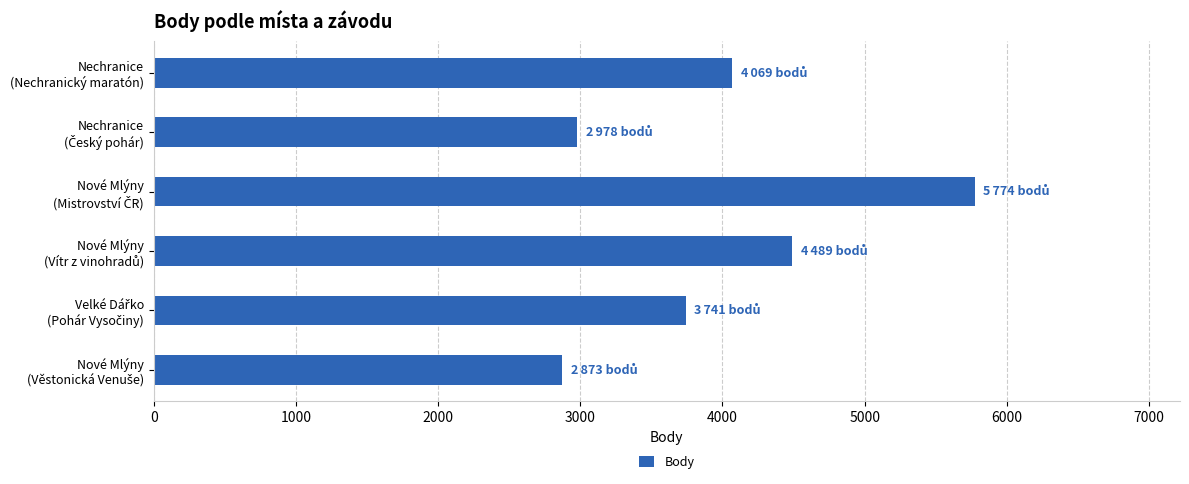

How many categories are shown in the chart?

6